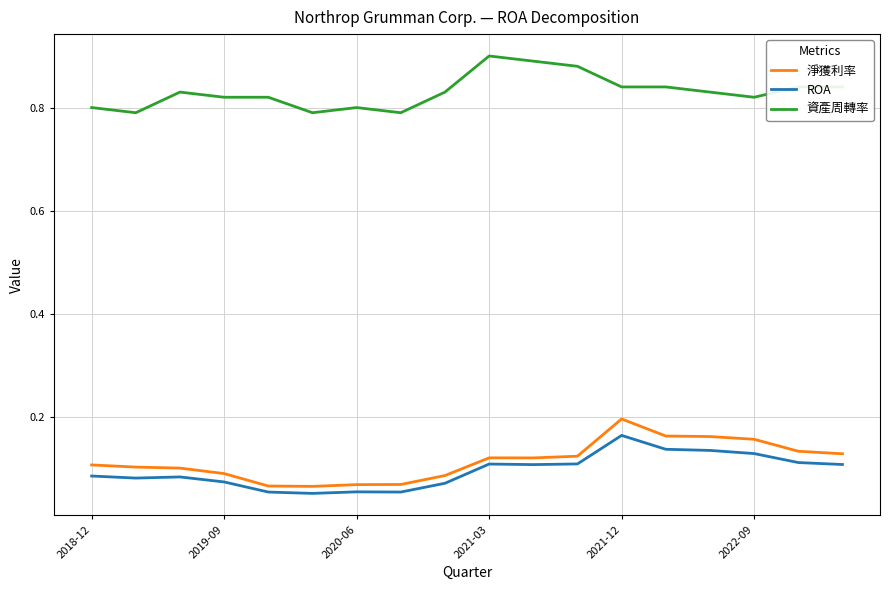

True or false: ROA and 資產周轉率 cross at least once.

False